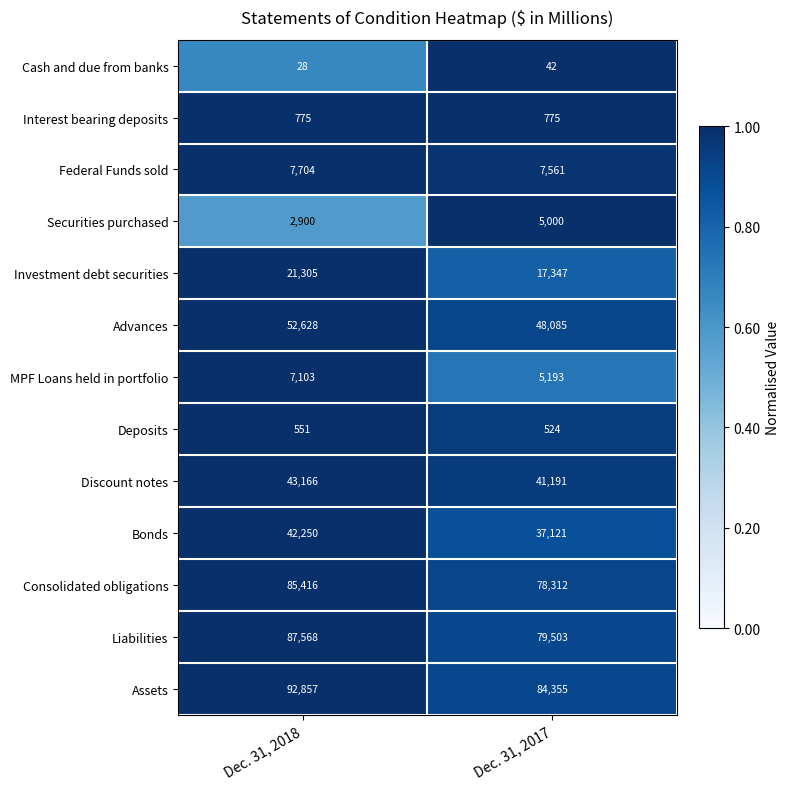

Count the number of data series in this chart.

13